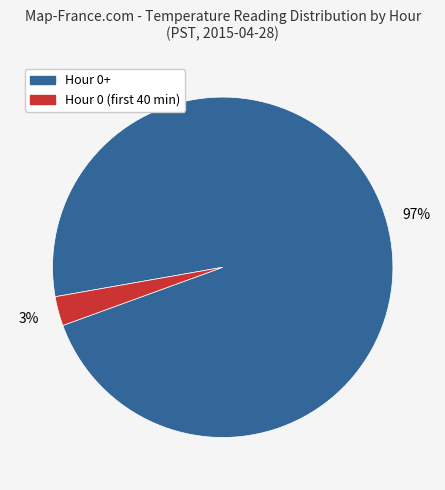

Count the number of slices in the pie.

2